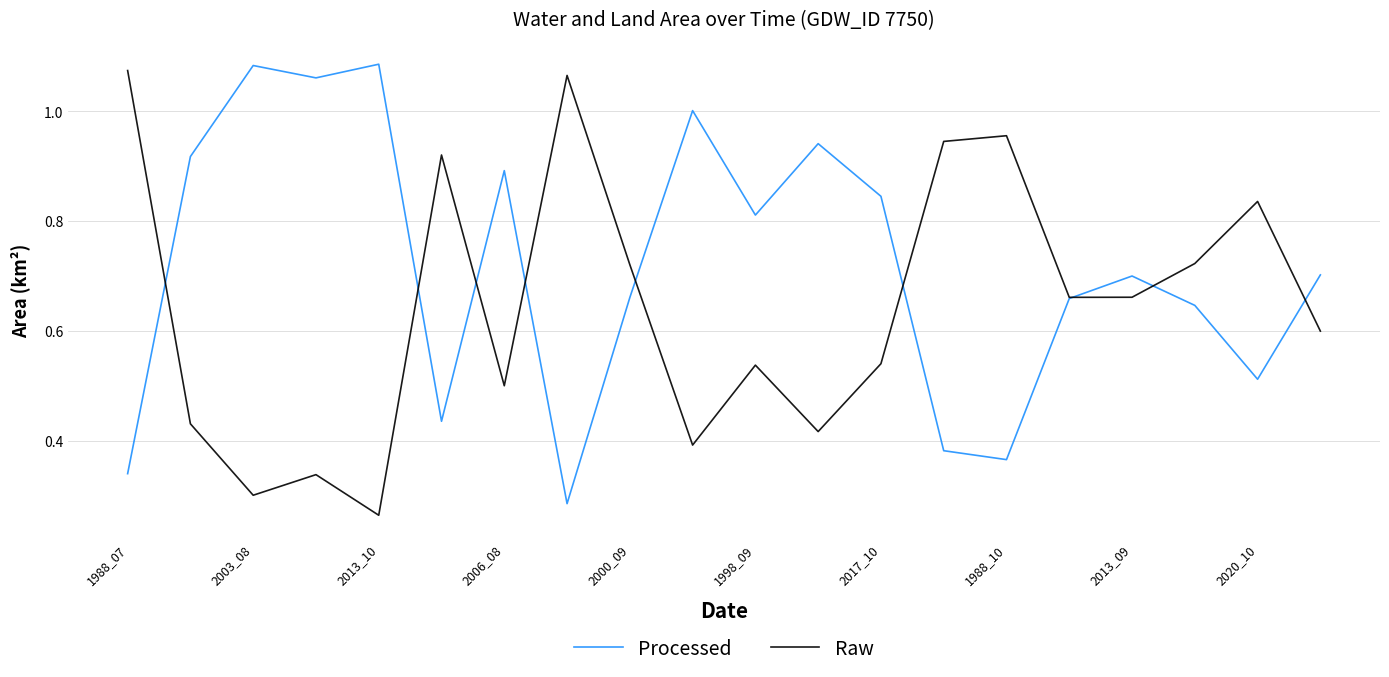

Which series has the largest total across all categories?

Processed